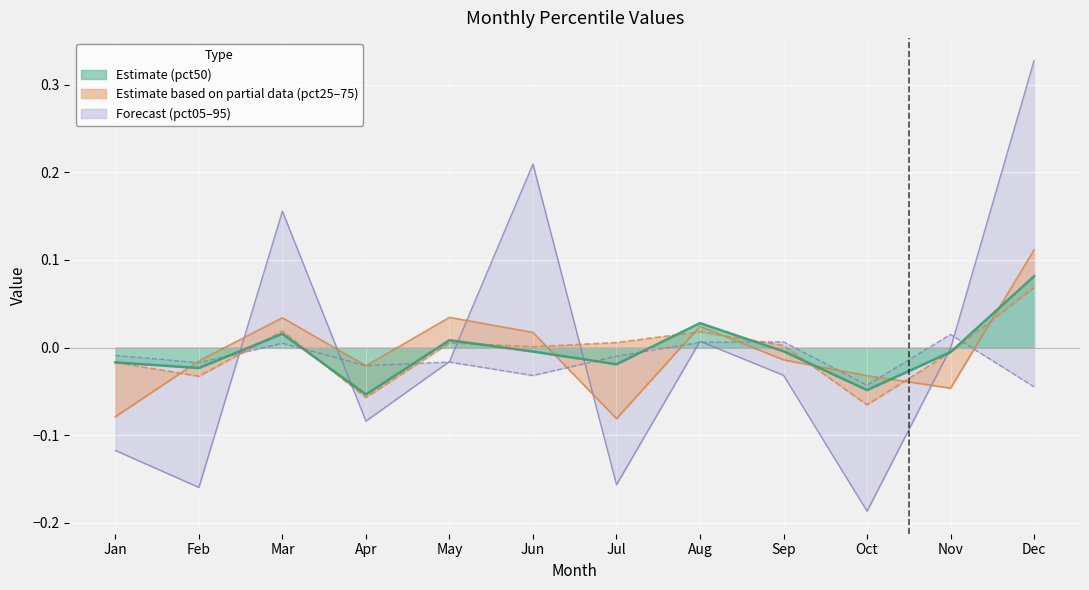

At how many categories does at least one series exceed 0?

8